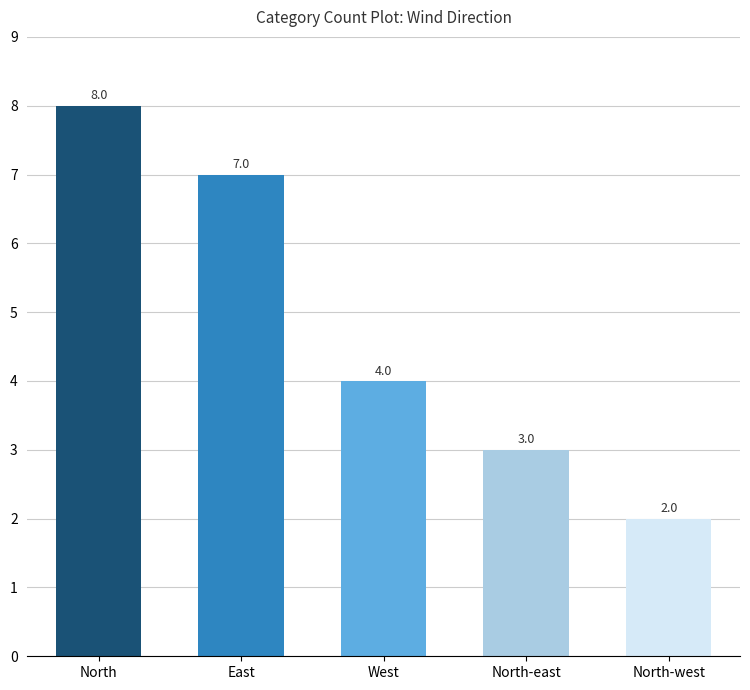

List the labels in order of value, smallest first.

North-west, North-east, West, East, North